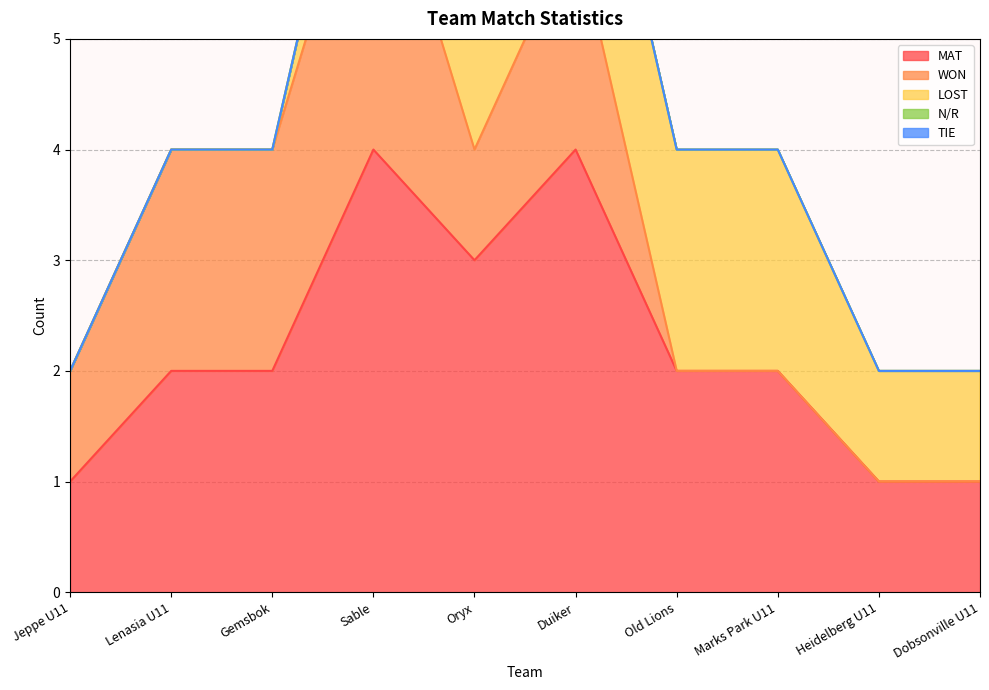

Where is the first local minimum for WON?

Oryx